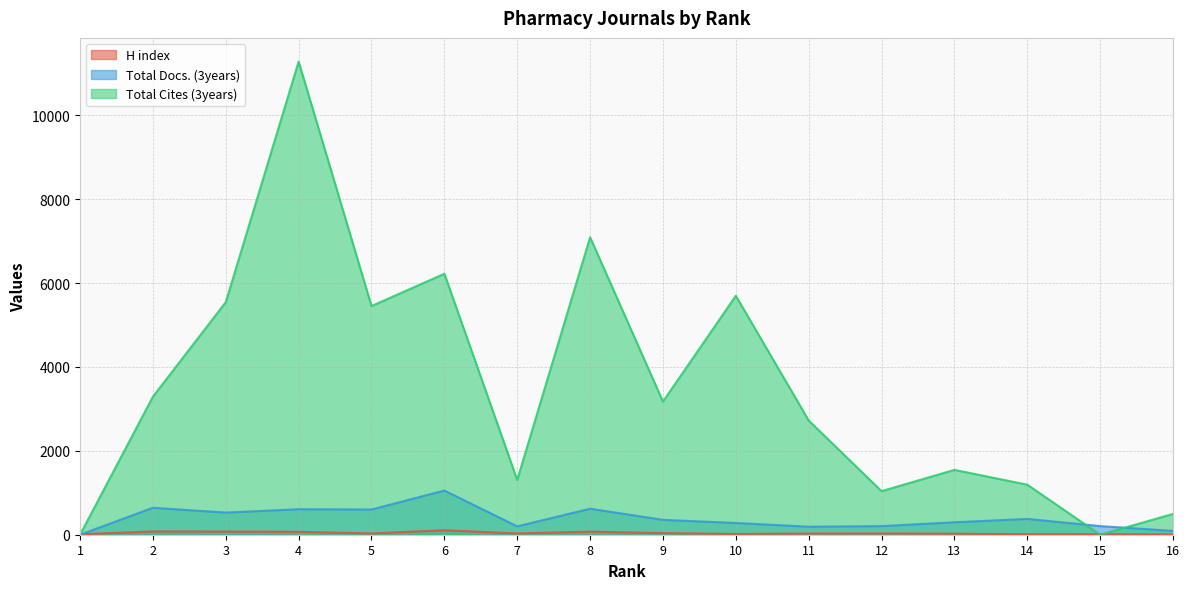

At which category does Total Cites (3years) reach its first local peak?

4